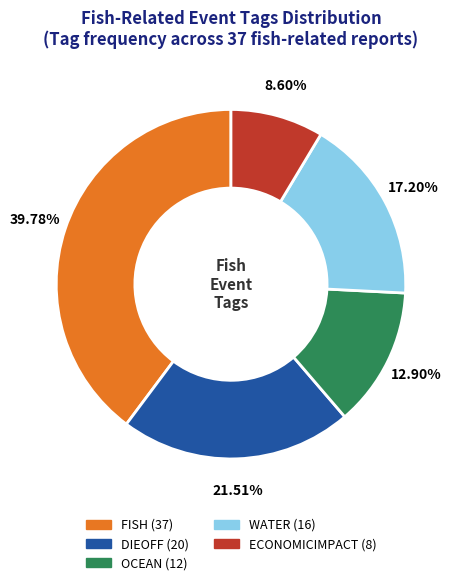

To the nearest percent, what is the difference between the largest and smallest slice percentages?

31%